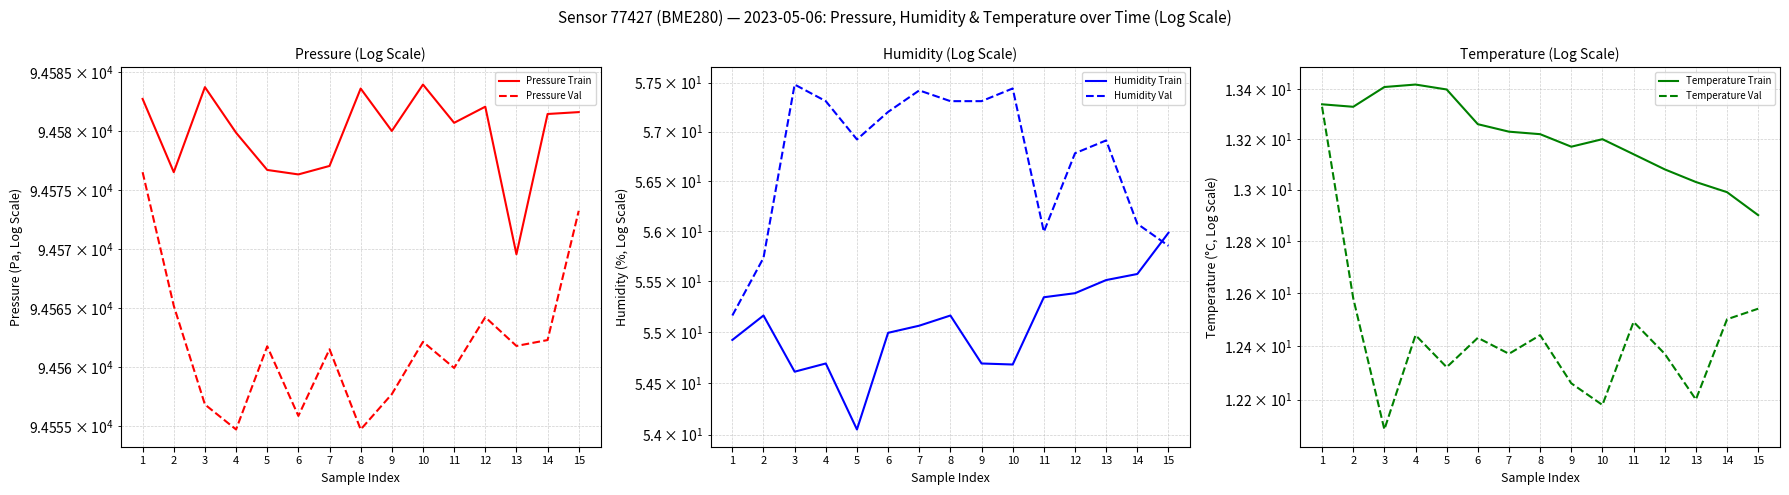

True or false: Humidity Val has a value of 94.8 at 4.

False